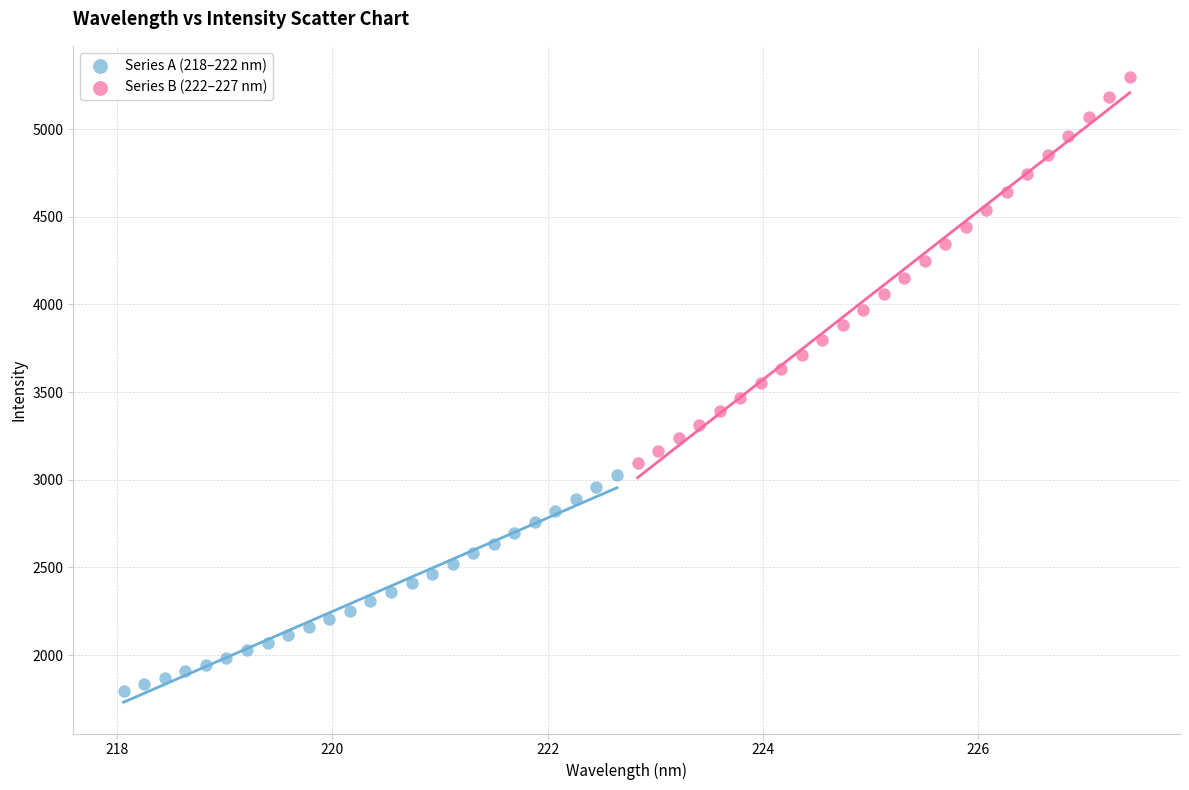

What are all the series names shown in the legend?

Series A (218–222 nm), Series B (222–227 nm)